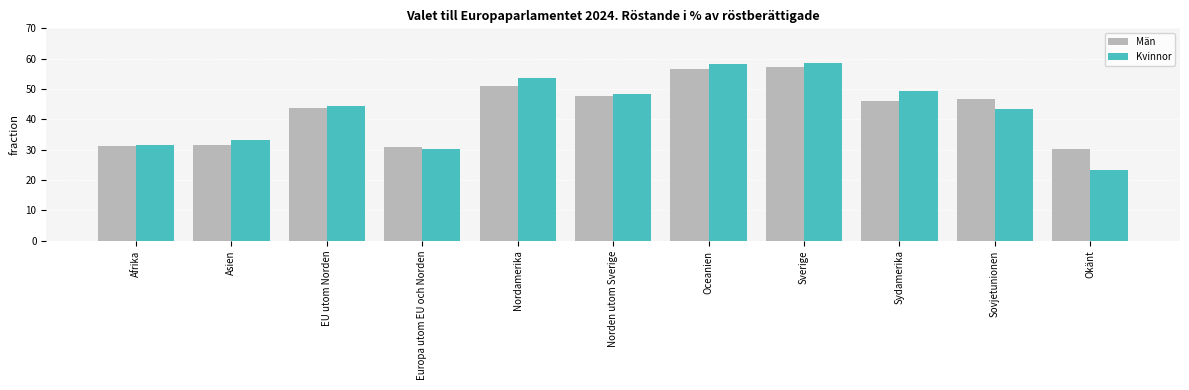

What is the average value of the Kvinnor series?

43.1